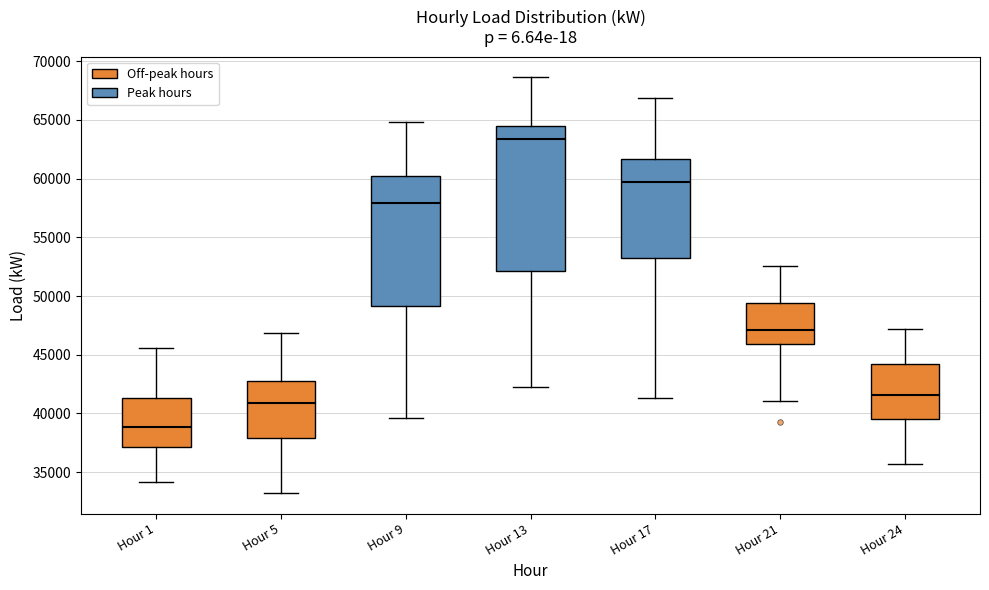

Where does the lower whisker of the box for Hour 17 end on the y-axis? The values are not printed on the chart, so give them approximately, as read against the axis.

41500